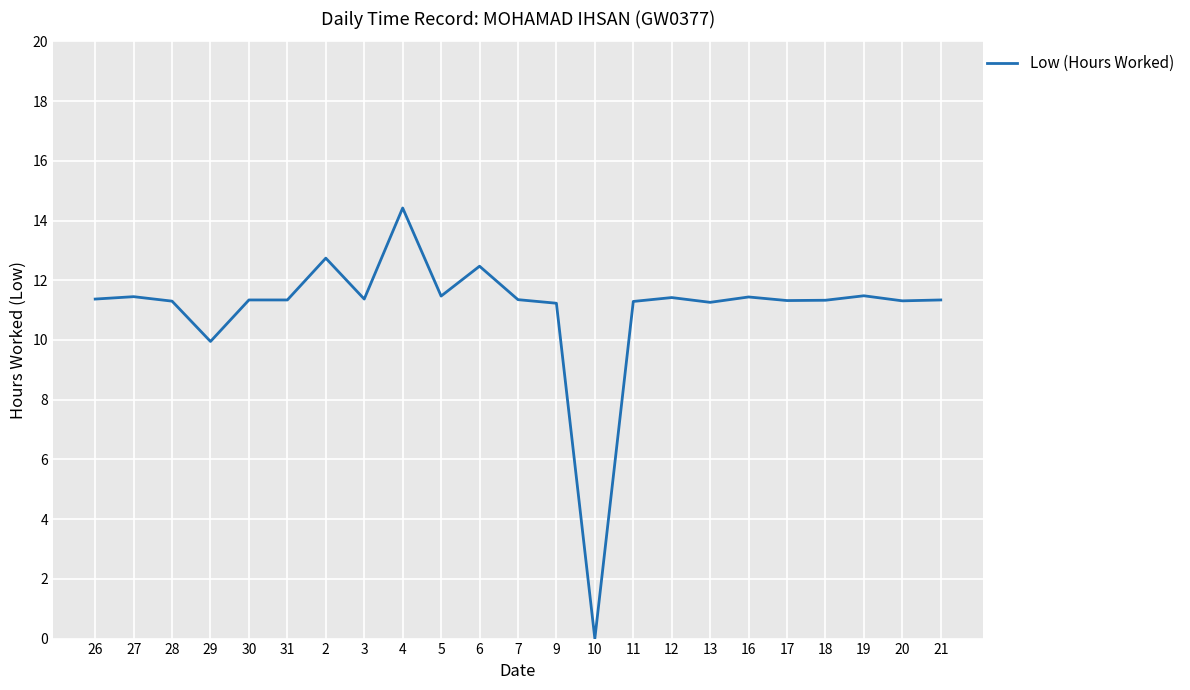

How many distinct data groups are displayed?

1